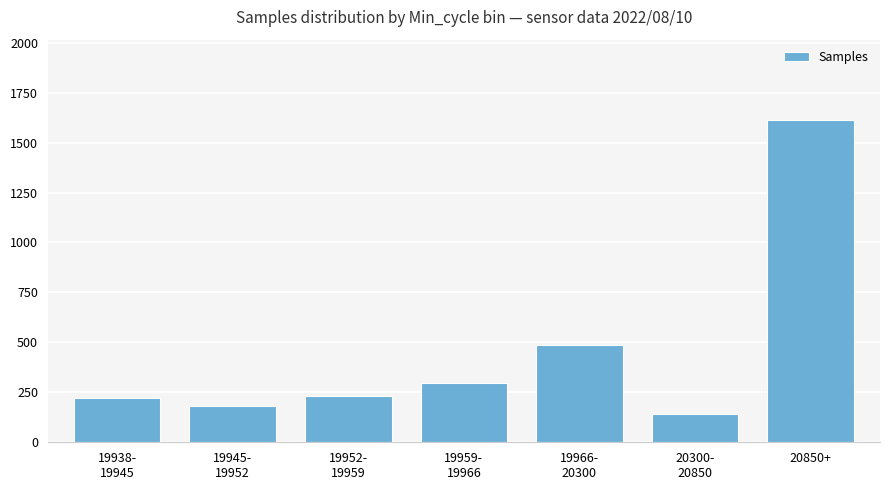

How many data points are less than 231?

3